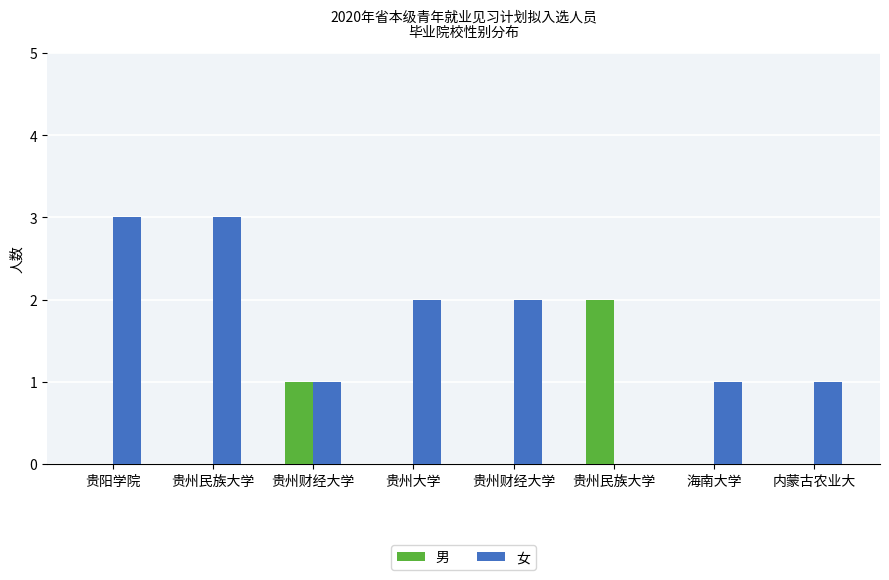

Reading left to right, list all the values displayed in this chart.

男: 贵阳学院=0	贵州民族大学=0	贵州财经大学=1	贵州大学=0	贵州财经大学=0	贵州民族大学=2	海南大学=0	内蒙古农业大=0
女: 贵阳学院=3	贵州民族大学=3	贵州财经大学=1	贵州大学=2	贵州财经大学=2	贵州民族大学=0	海南大学=1	内蒙古农业大=1